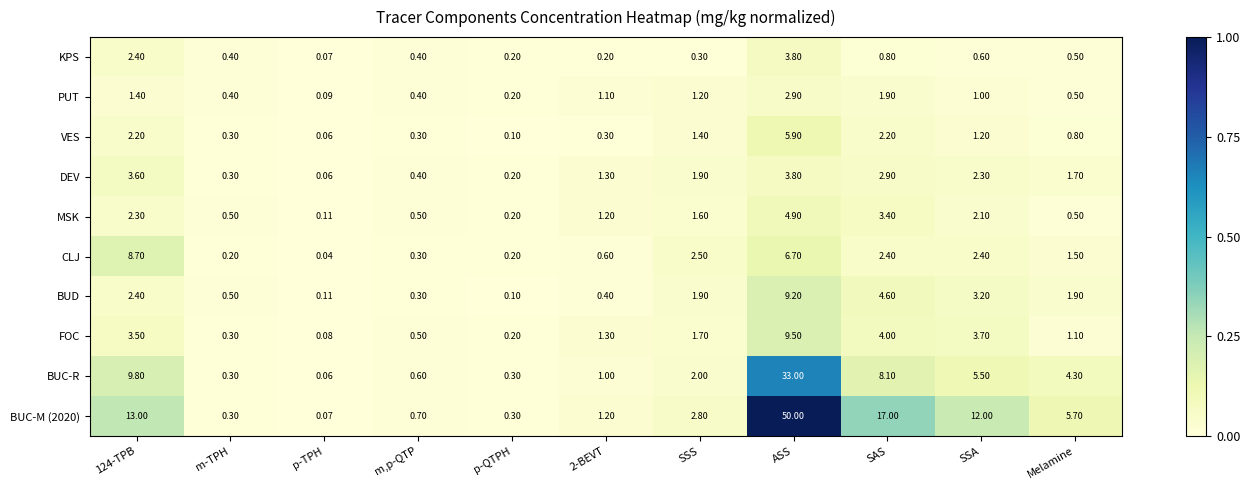

What is the total value across all series at SSS?

17.3